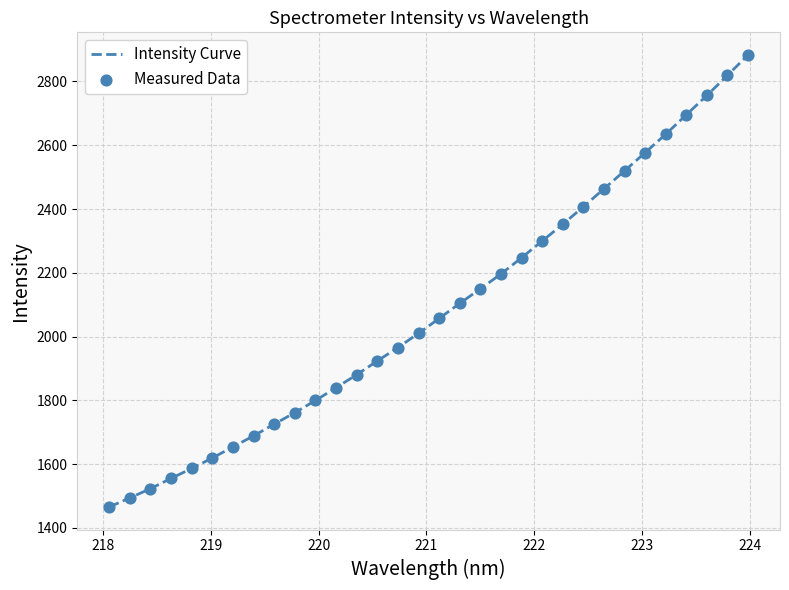

What is the maximum value shown in the chart?

2883.3